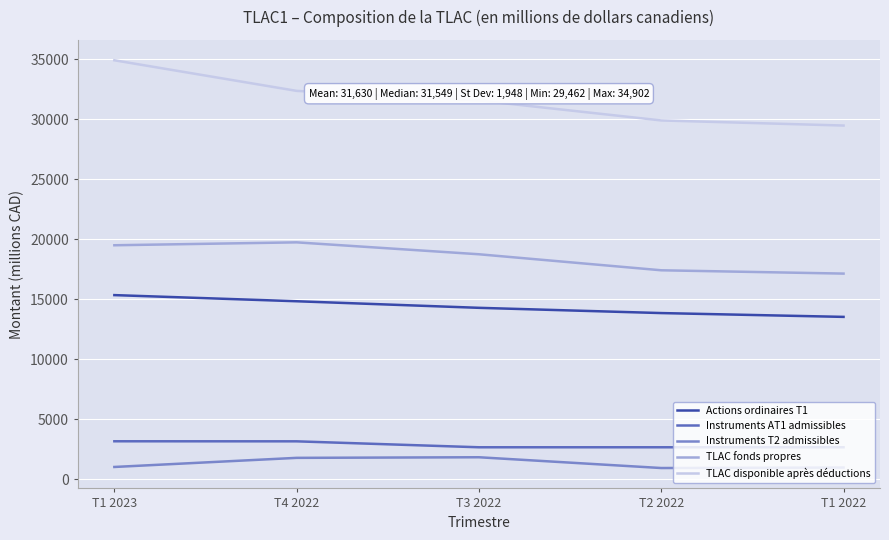

True or false: Actions ordinaires T1 and TLAC disponible après déductions cross at least once.

False